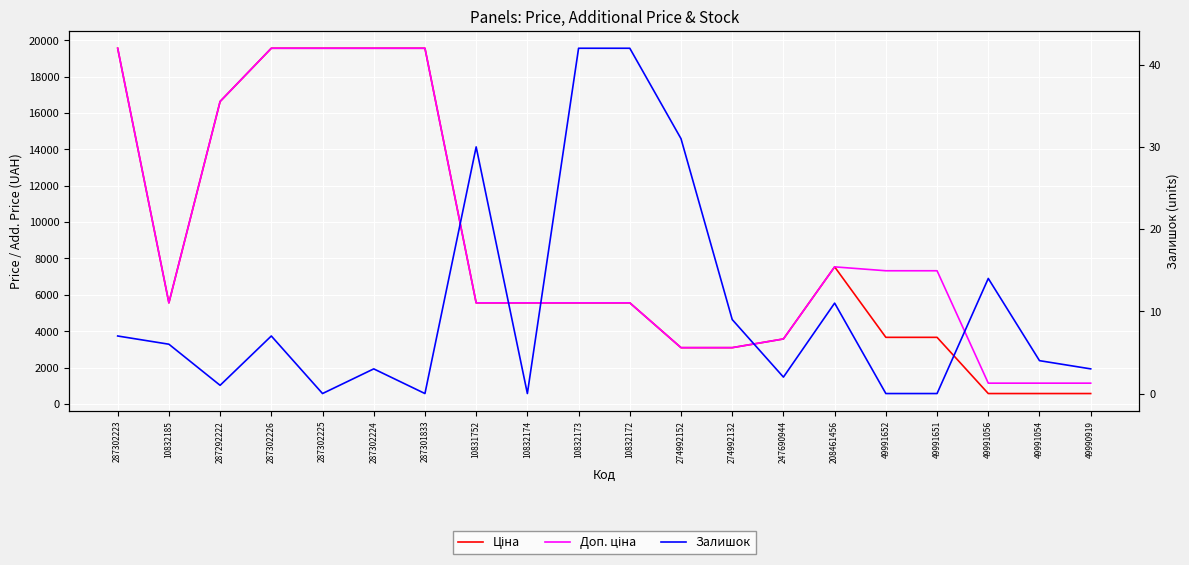

True or false: Ціна has more than 1 interior local peaks.

False